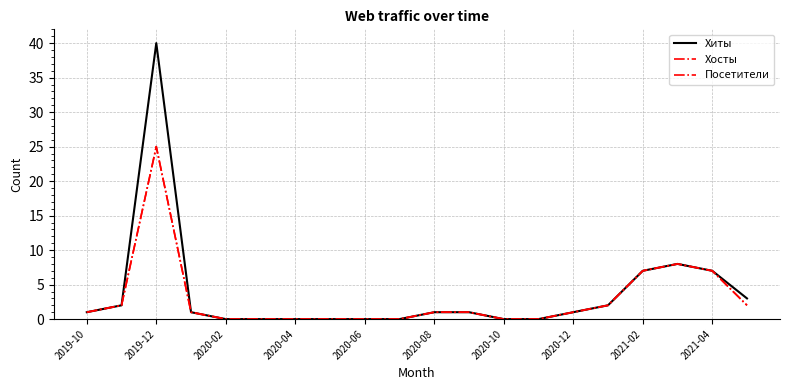

Is this an area chart (filled region under the line)?

No